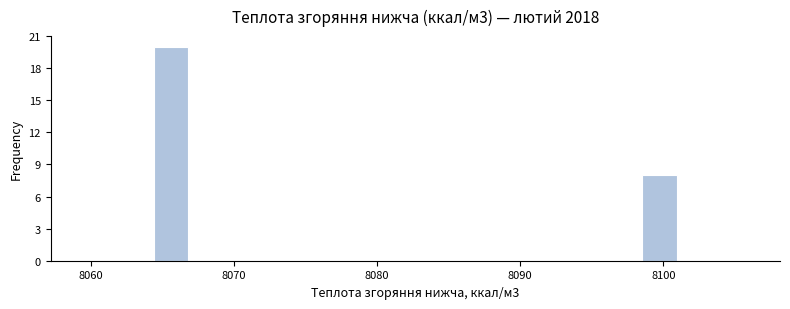

Around what value on the x-axis is the tallest bar? Give the approximate position of its centre, as read against the axis.

8066